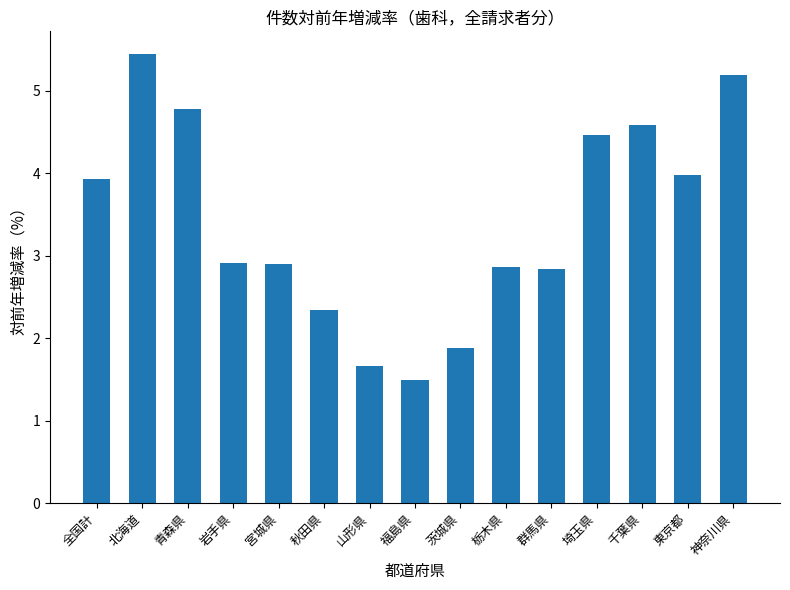

What is the difference between the values at 茨城県 and 神奈川県?

3.3